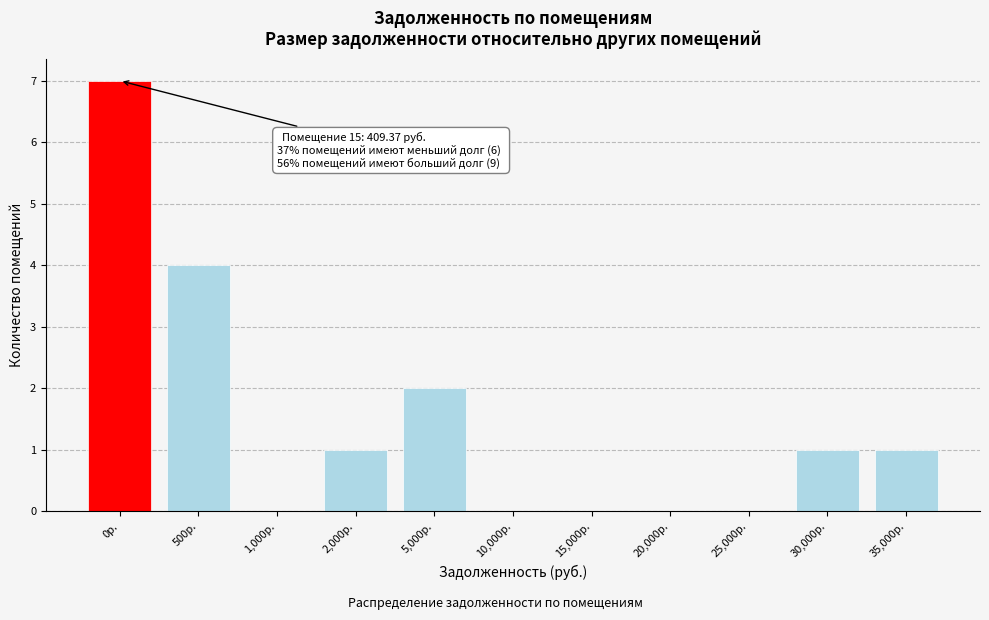

Reading left to right, extract all data points from this chart.

0р.=7	500р.=4	1,000р.=0	2,000р.=1	5,000р.=2	10,000р.=0	15,000р.=0	20,000р.=0	25,000р.=0	30,000р.=1	35,000р.=1